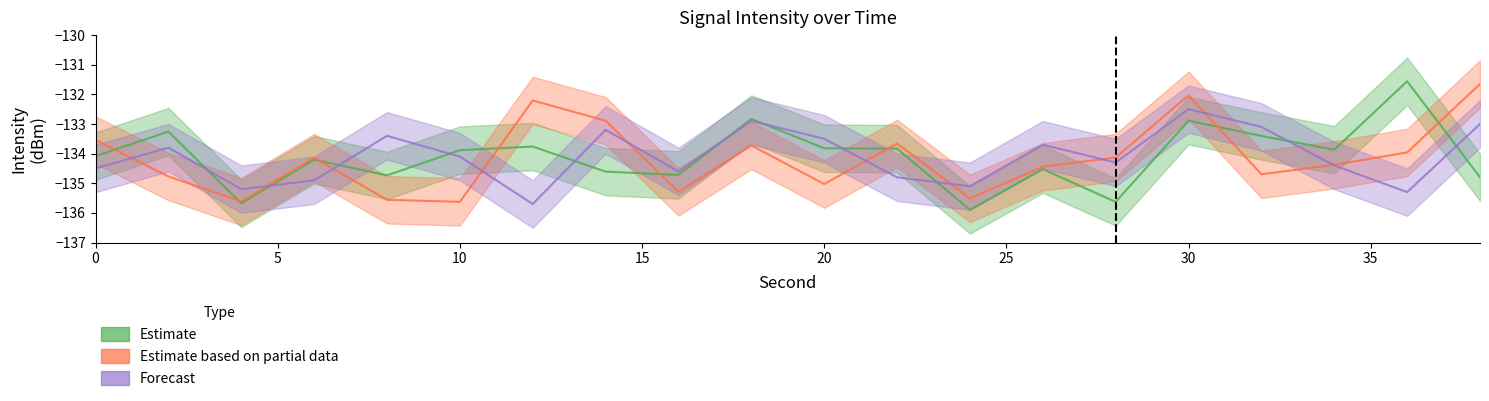

Is the value of Estimate at 26 greater than the value of Estimate based on partial data at 20?

Yes